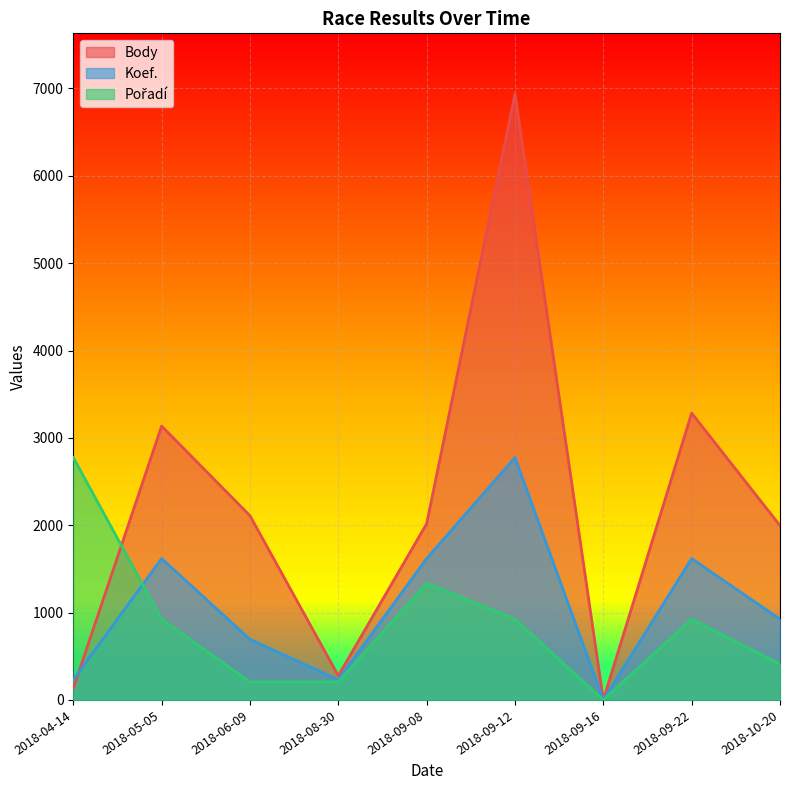

Which series changed the most between 2018-08-30 and 2018-10-20?

Body